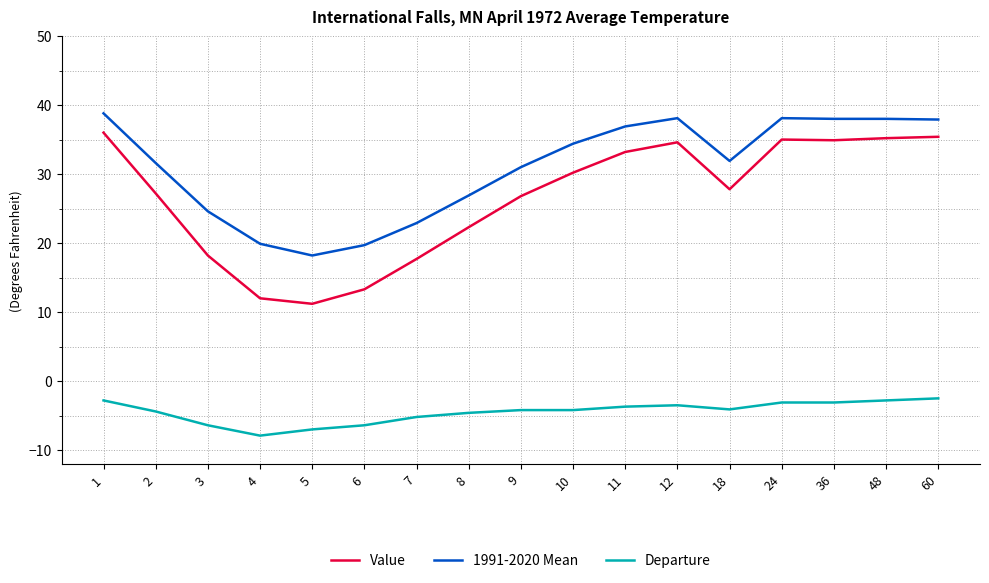

The value of 1991-2020 Mean at 1 is 38.8. True or false?

True